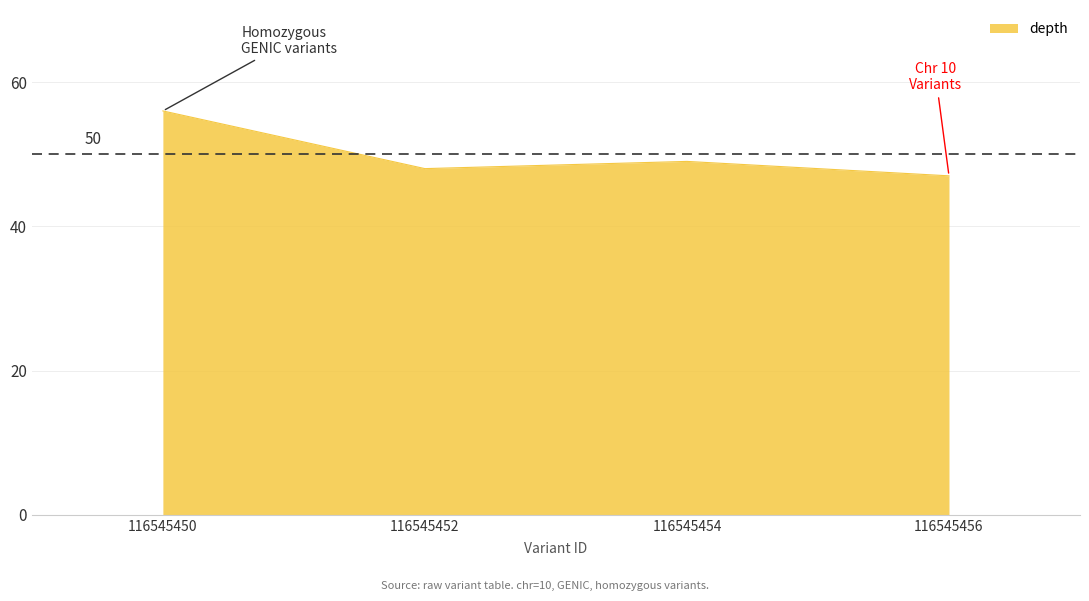

Rank the categories by value from highest to lowest.

116545450, 116545454, 116545452, 116545456